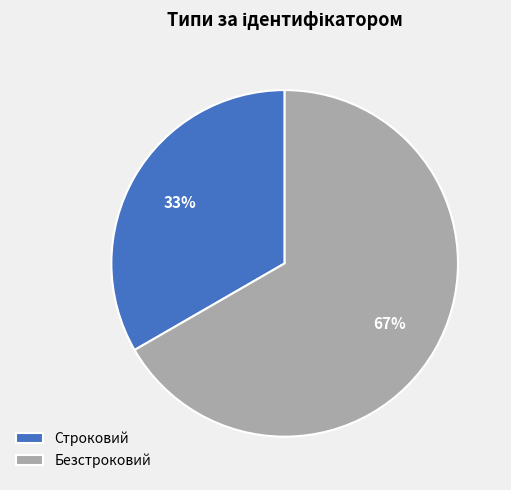

Between Строковий and Безстроковий, which is larger?

Безстроковий